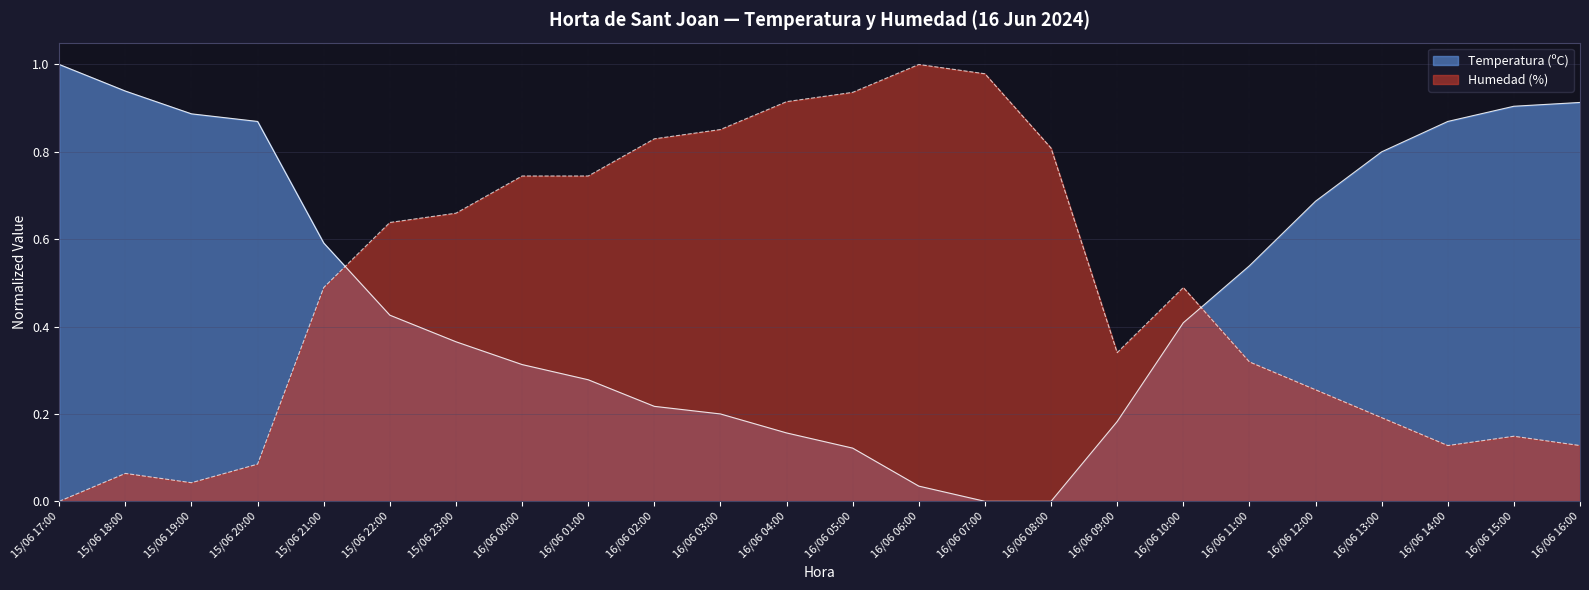

List the series in order of their peak value, highest first.

Temperatura (ºC), Humedad (%)